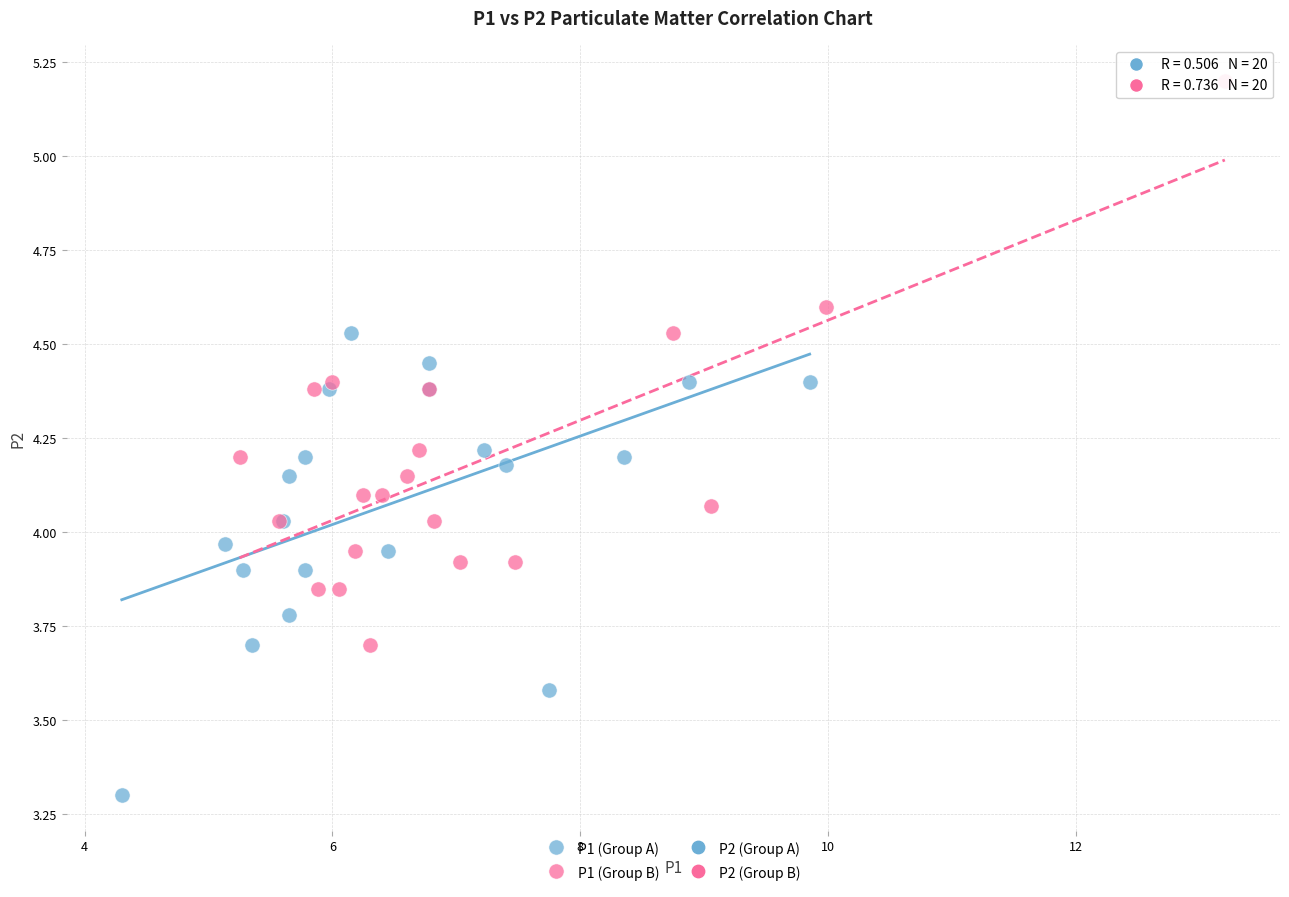

Which series reaches the maximum Y coordinate?

P1 (Group B)